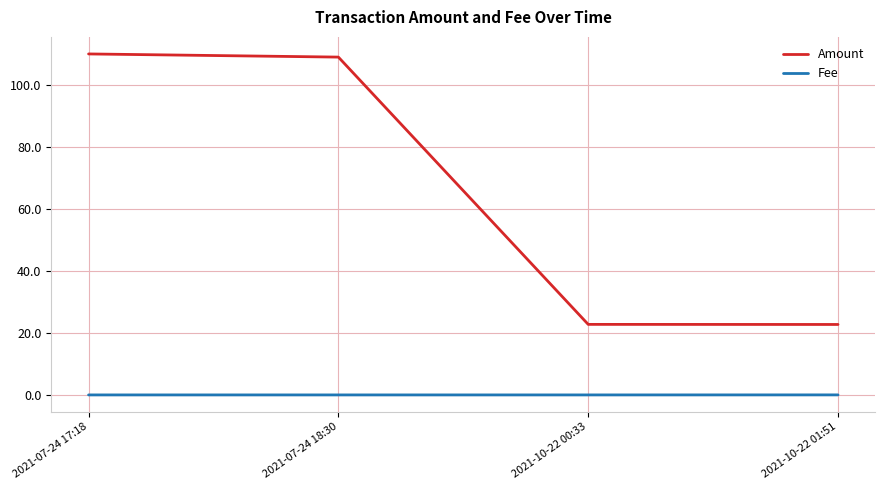

The Amount series shows 109.0 at 2021-07-24 18:30. True or false?

True